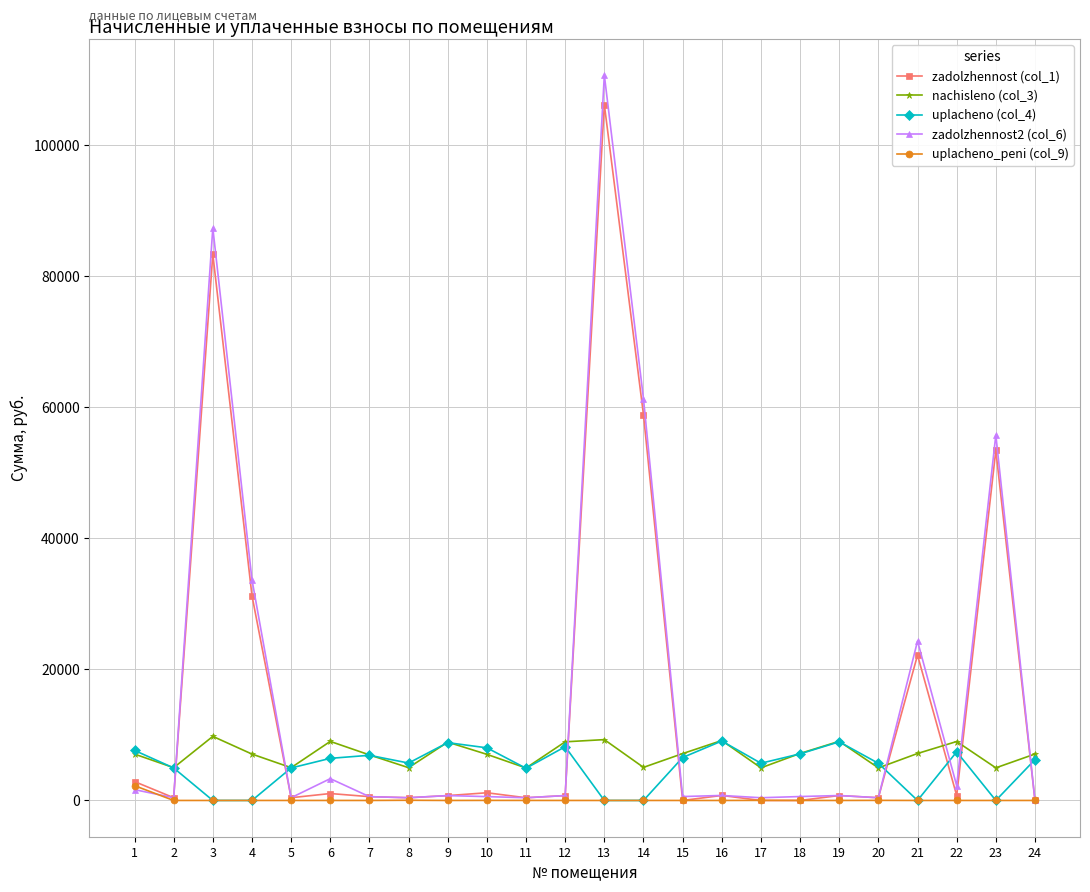

Is it true that uplacheno_peni (col_9) equals 0.0 at 19?

True